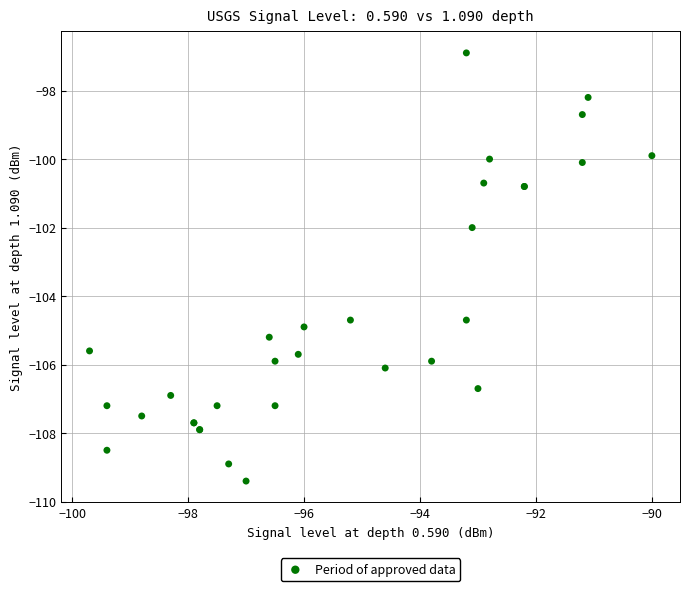

What Y value in the scatter plot is closest to -103?

-102.0